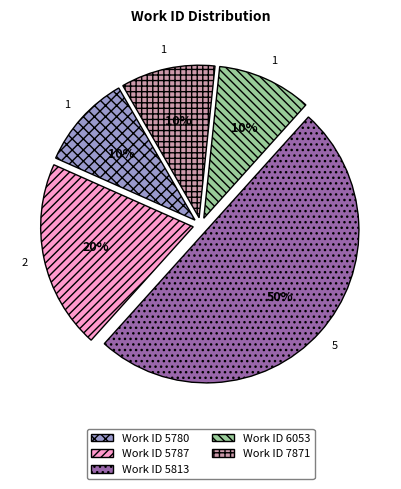

To the nearest percent, what portion does Work ID 5813 represent?

50%